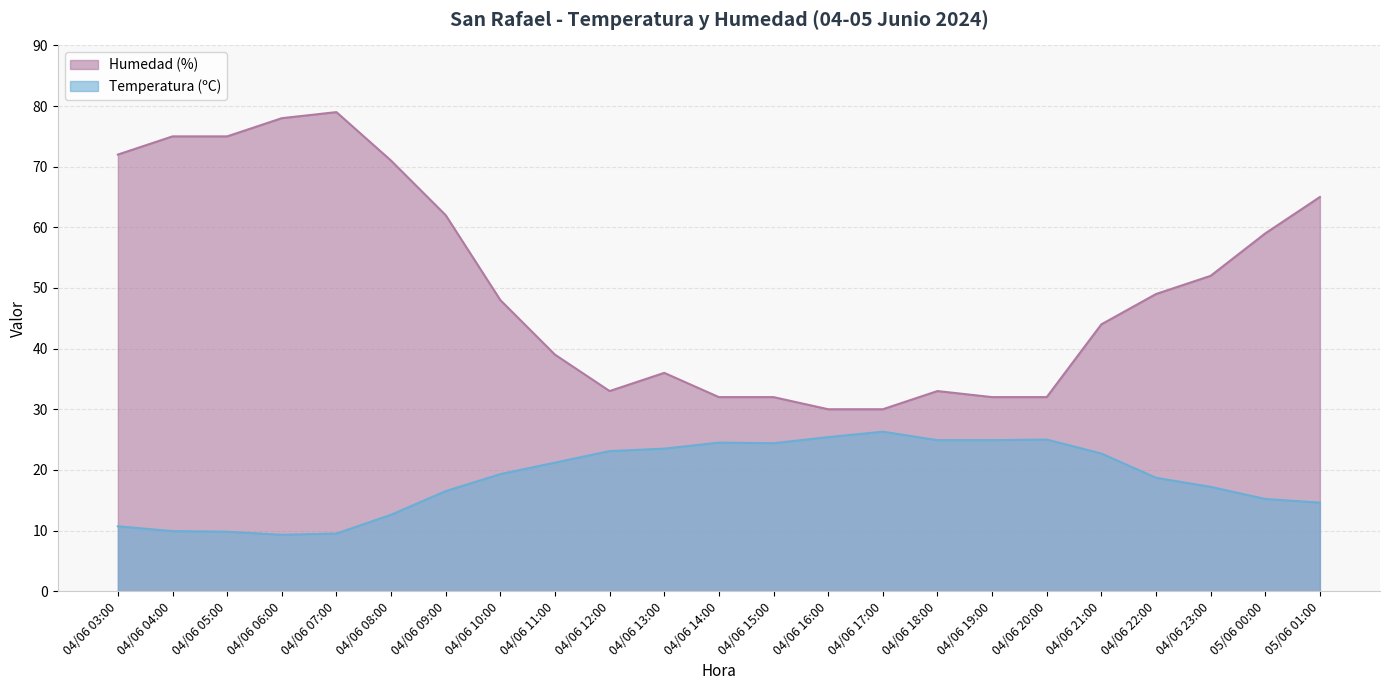

What is the sum of all Temperatura (ºC) values?

429.2